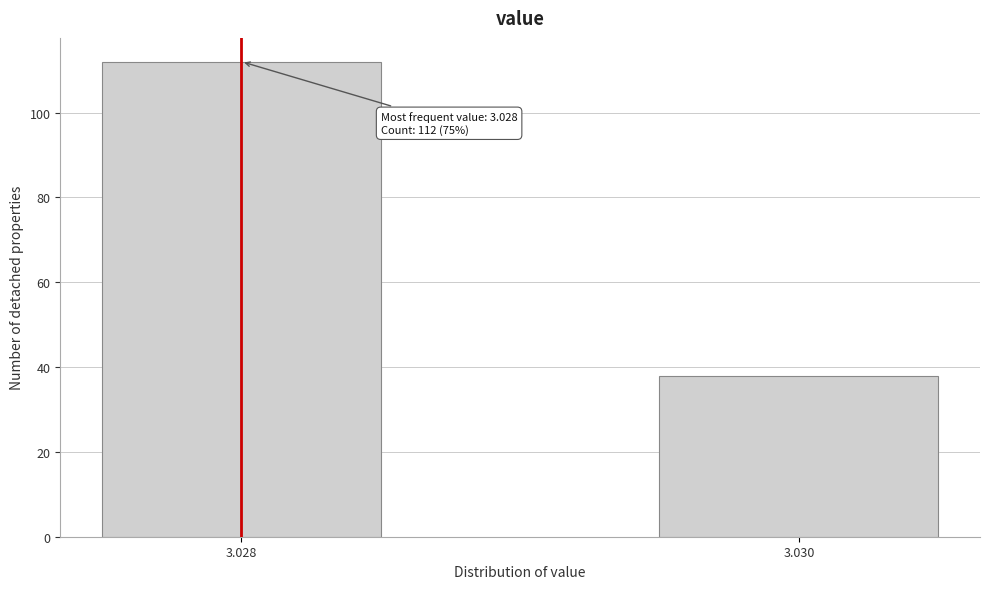

Reading right to left, list all the values displayed in this chart.

3.030=38	3.028=112